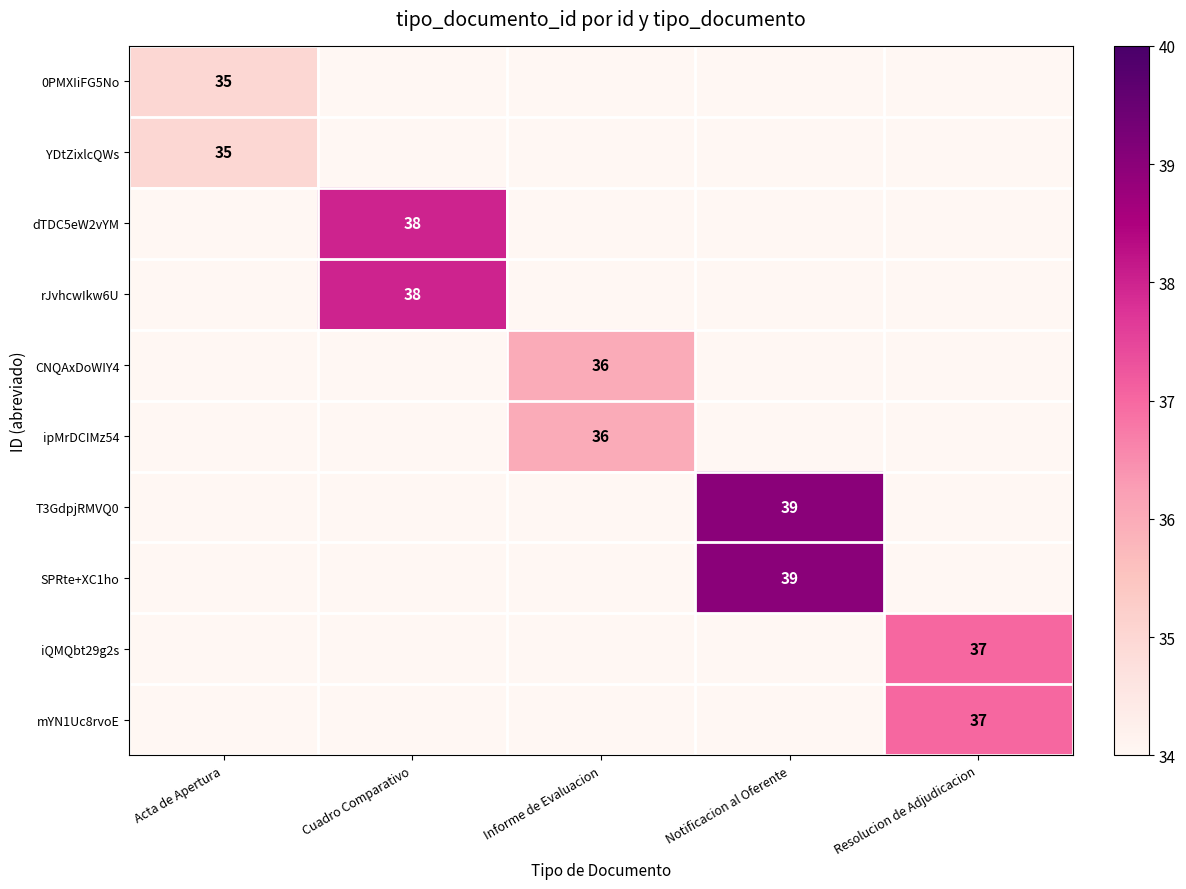

The value of YDtZixlcQWs at Acta de Apertura is 17. True or false?

False